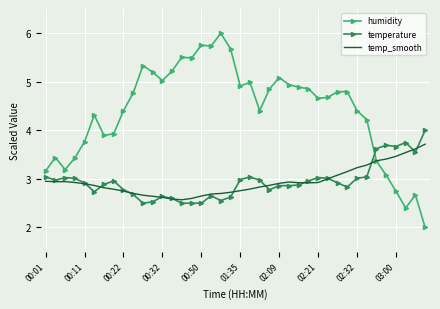

What is the lowest value of the humidity series?

2.0